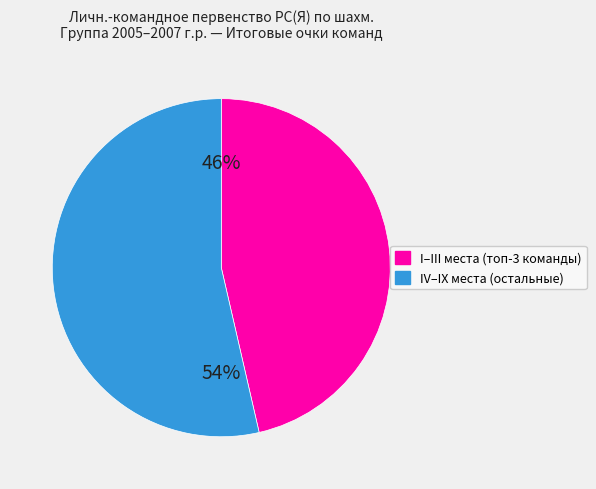

Is there any slice that represents more than half of the pie?

Yes